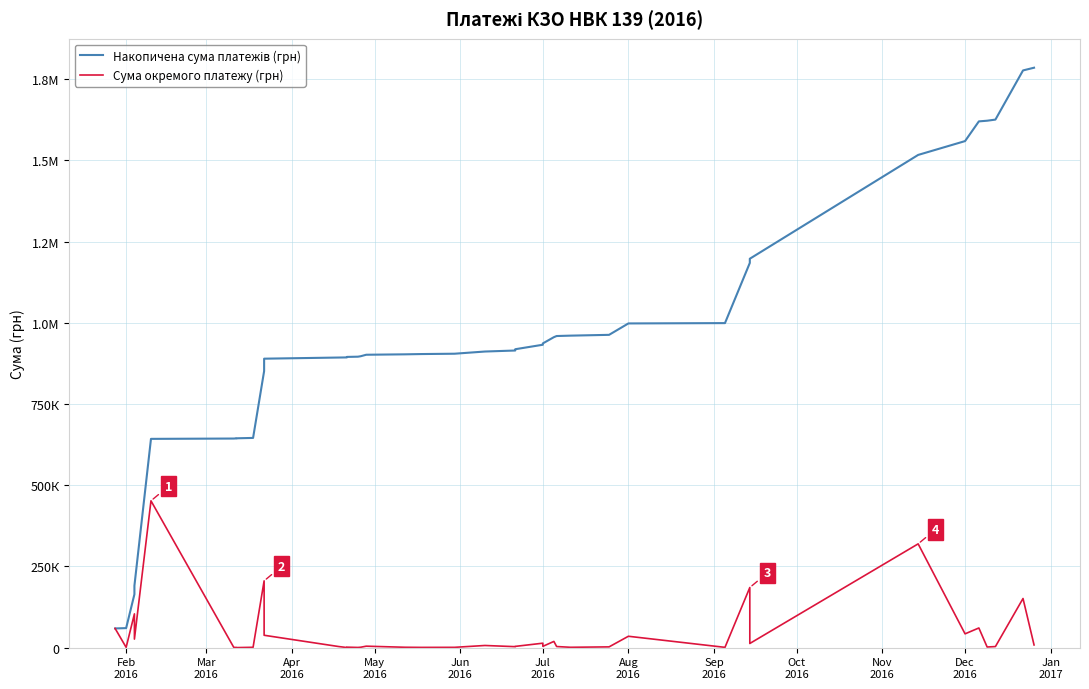

The Накопичена сума платежів (грн) series shows 466548.0 at Jan
2017. True or false?

False